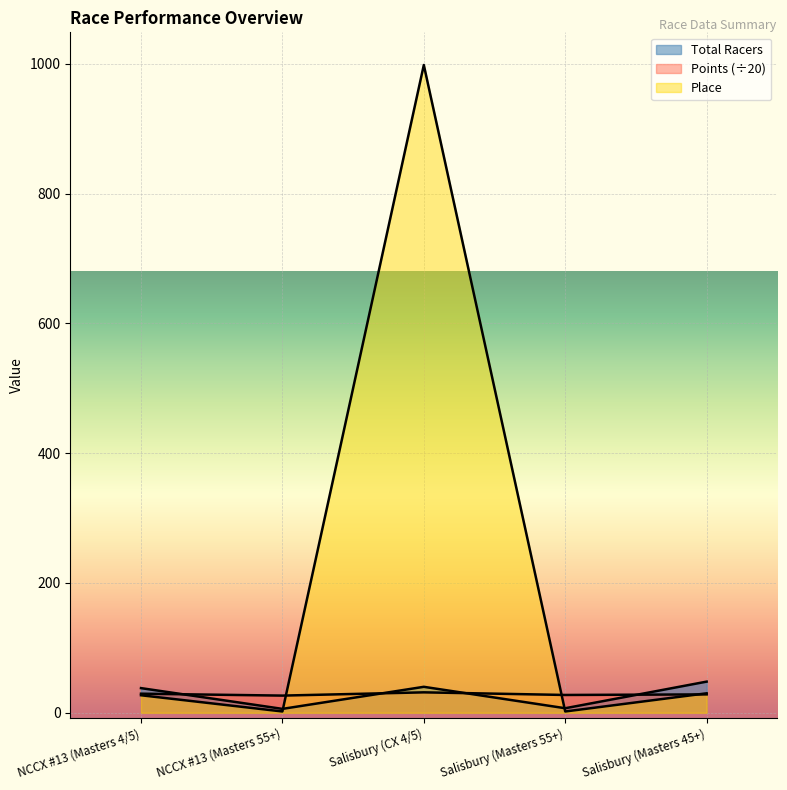

Is it true that Points equals 28.3 at Salisbury (Masters 45+)?

True